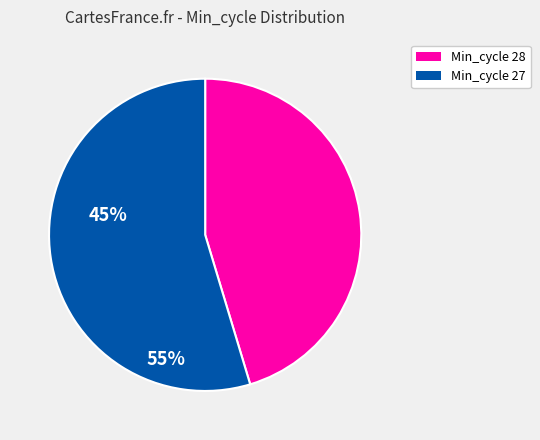

Approximately how many times larger is the value at Min_cycle 28 compared to Min_cycle 27?

0.8